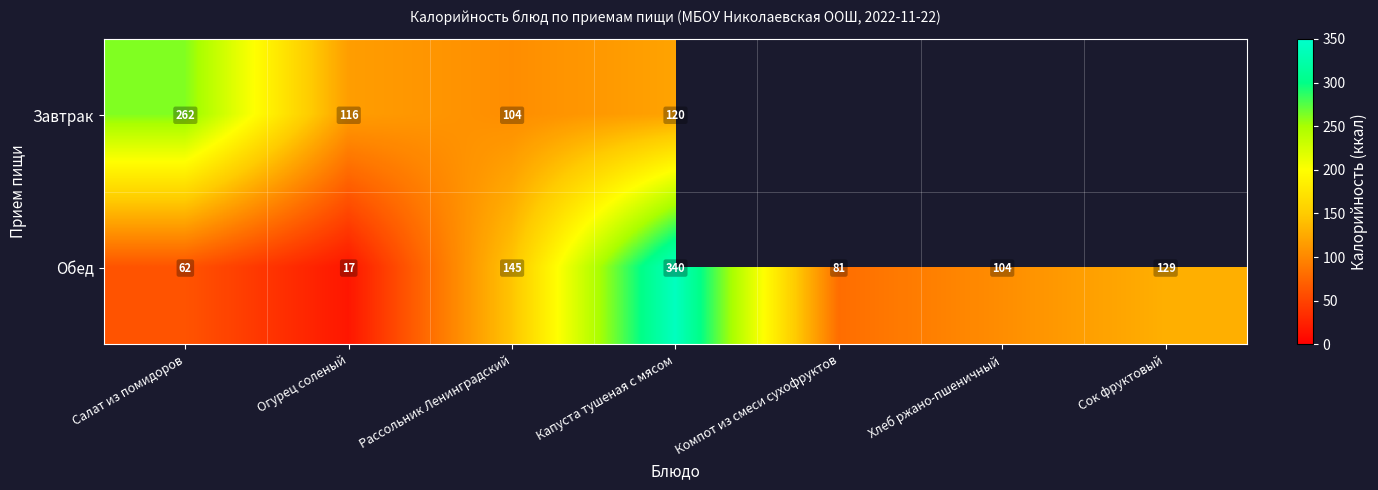

What is the sum of all Обед values?

878